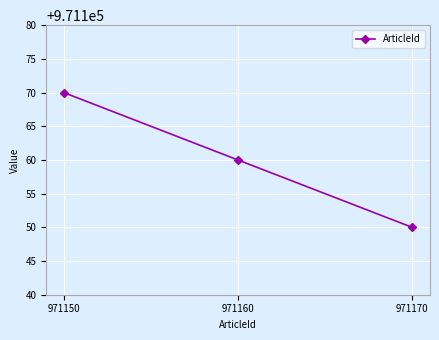

The value at 971150 is 549433. True or false?

False